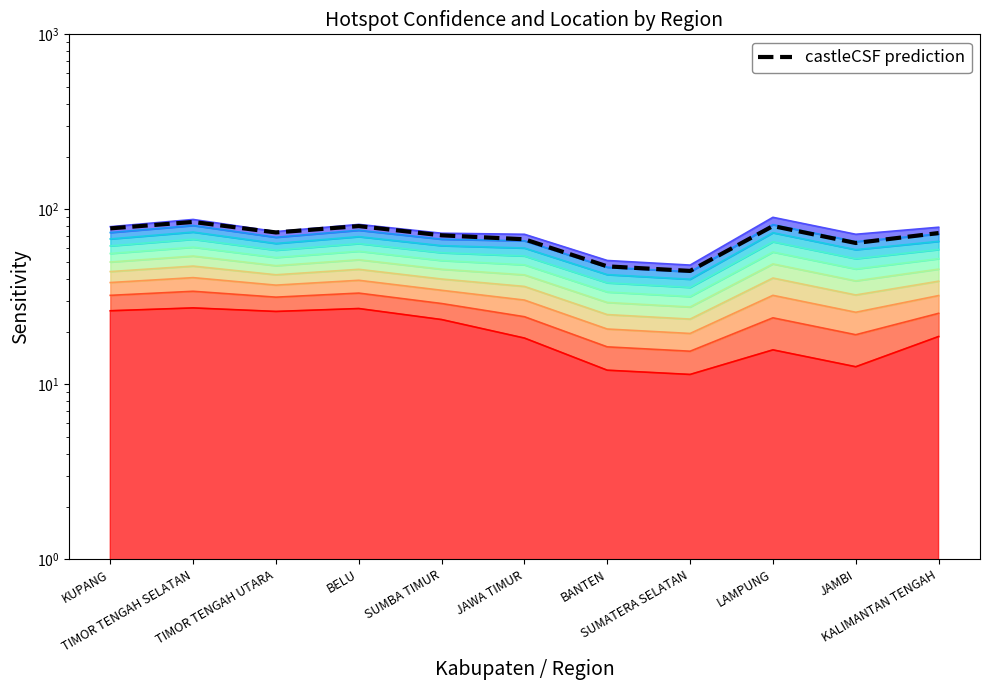

What is the label of the 10th point from the right?

TIMOR TENGAH SELATAN